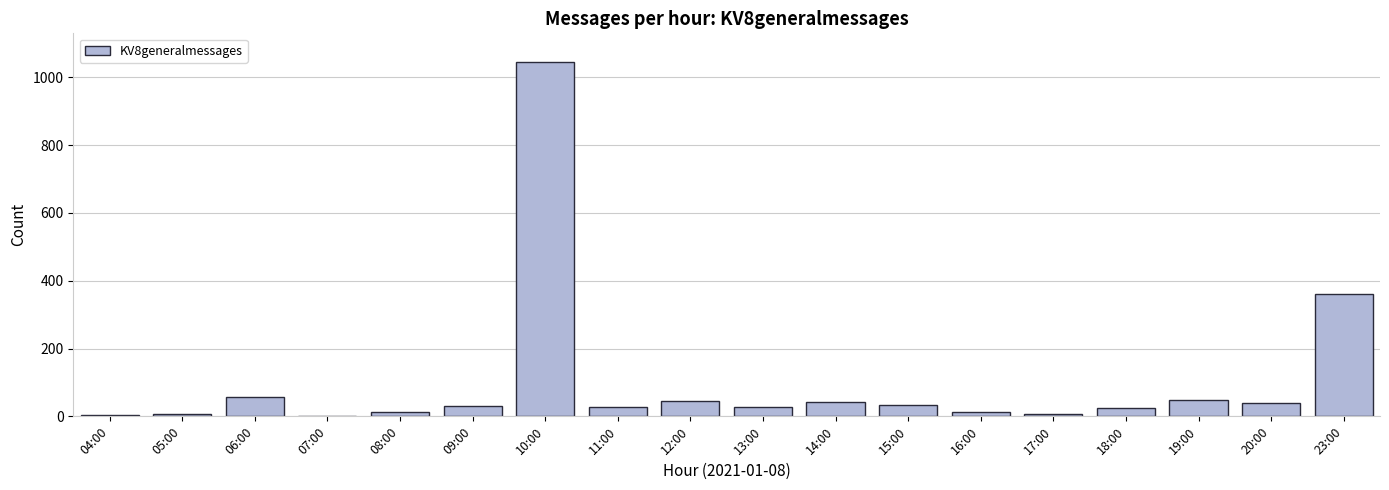

The chart shows a value of 341 at 10:00. True or false?

False